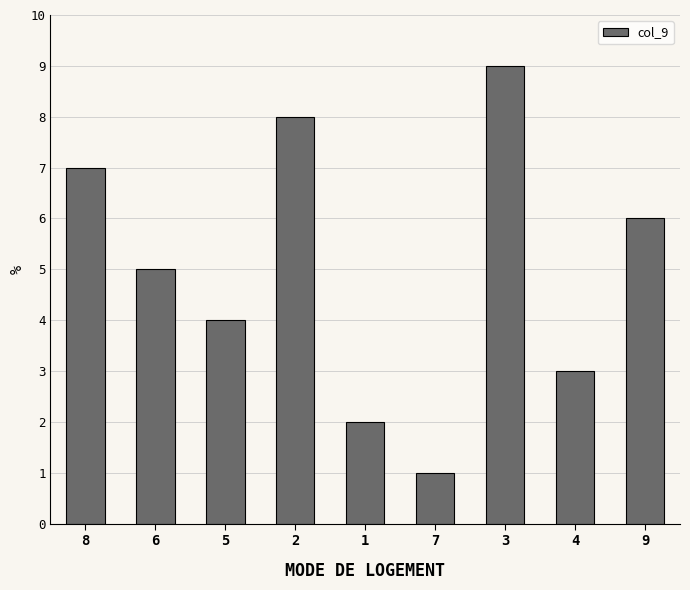

Reading left to right, transcribe all the data shown in this chart.

8=7	6=5	5=4	2=8	1=2	7=1	3=9	4=3	9=6